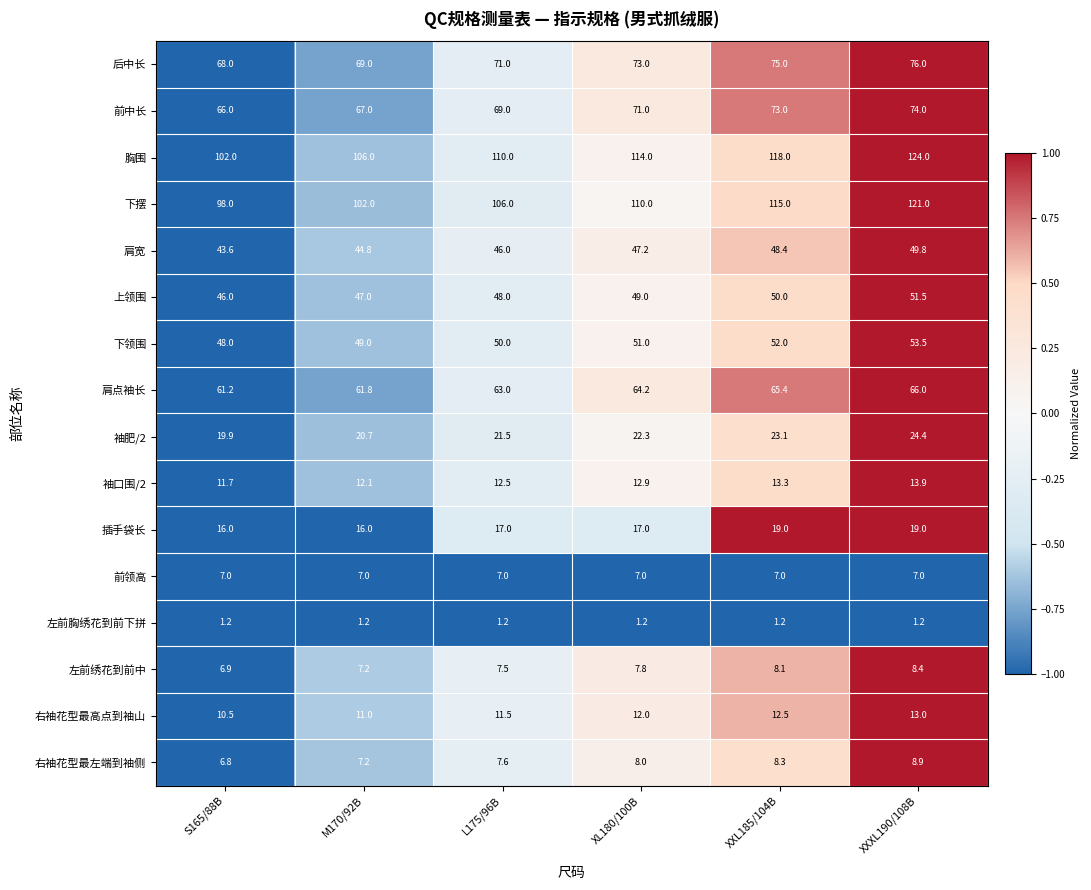

What is the difference between the second highest and second lowest values in the 插手袋长 series?

3.0